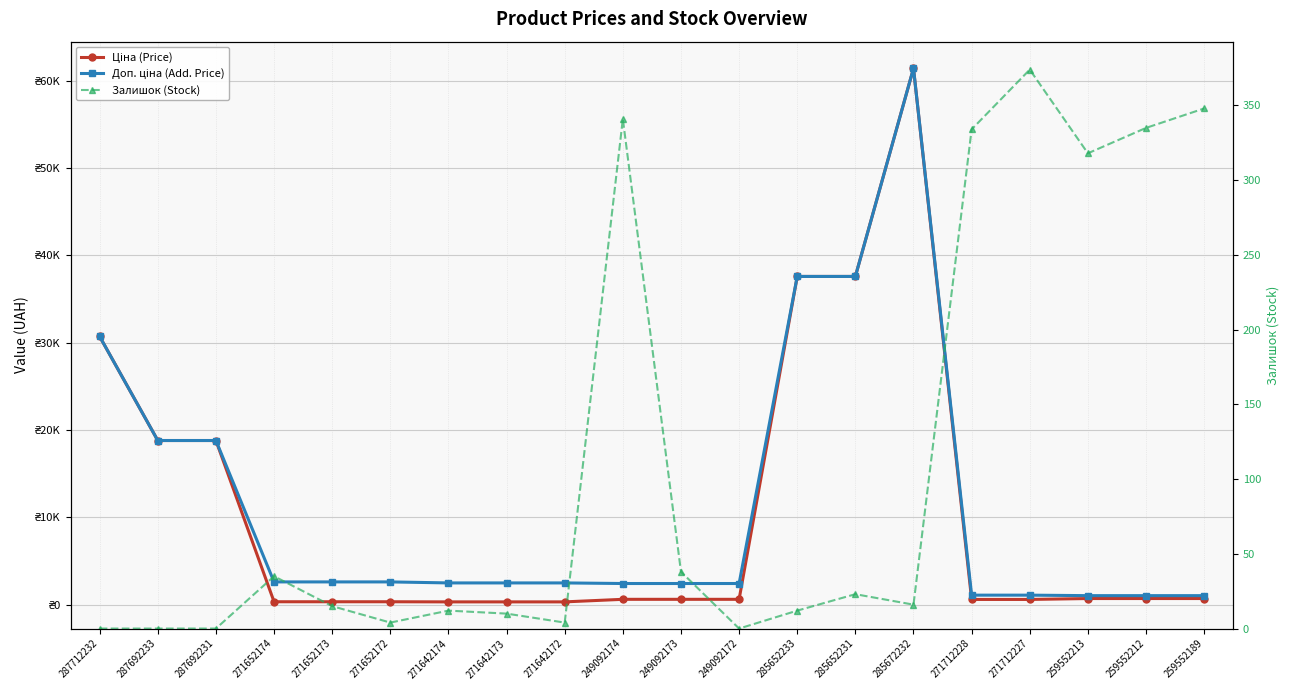

What position from the right is 271642172?

12